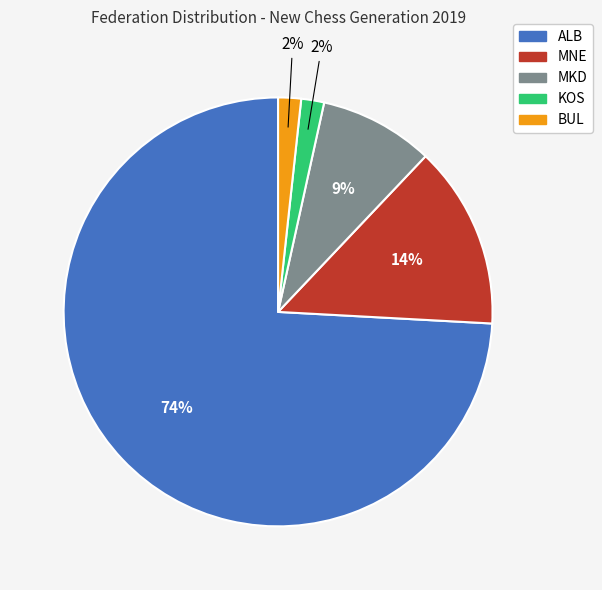

True or false: KOS accounts for 2% of the total.

True